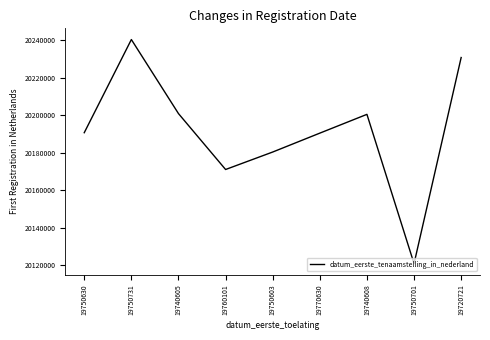

What value does the data have at 19770630?

20190401